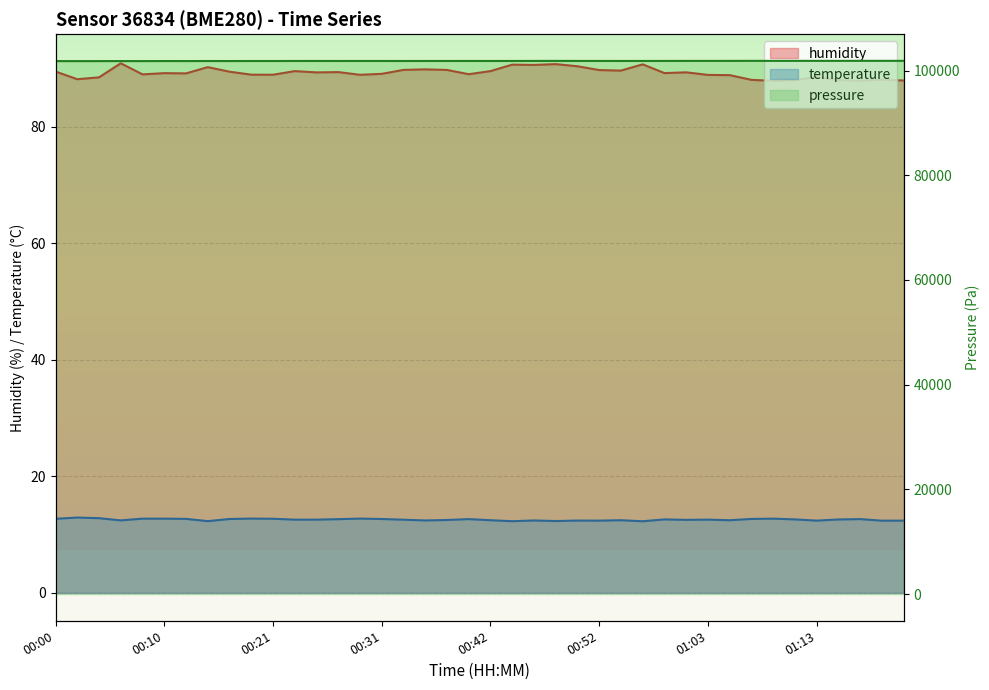

Is the value of pressure at 01:10 greater than the value of temperature at 00:28?

Yes